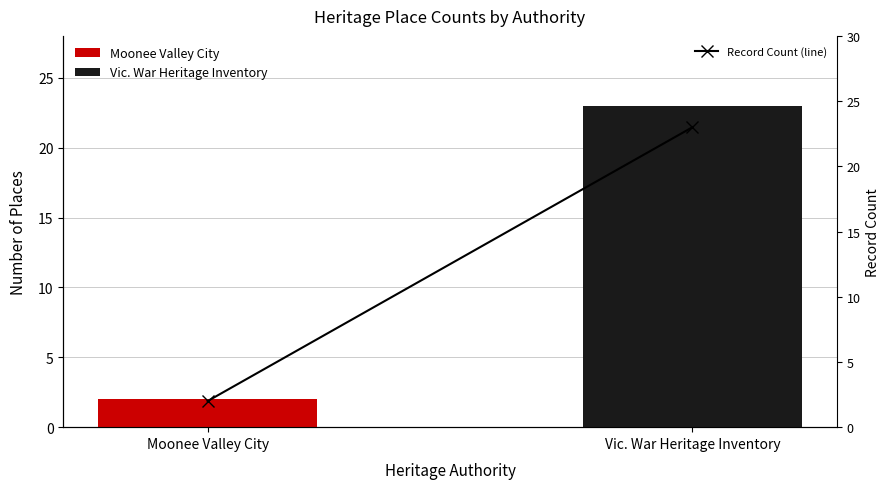

What is the value of the 1st bar from the left?

2